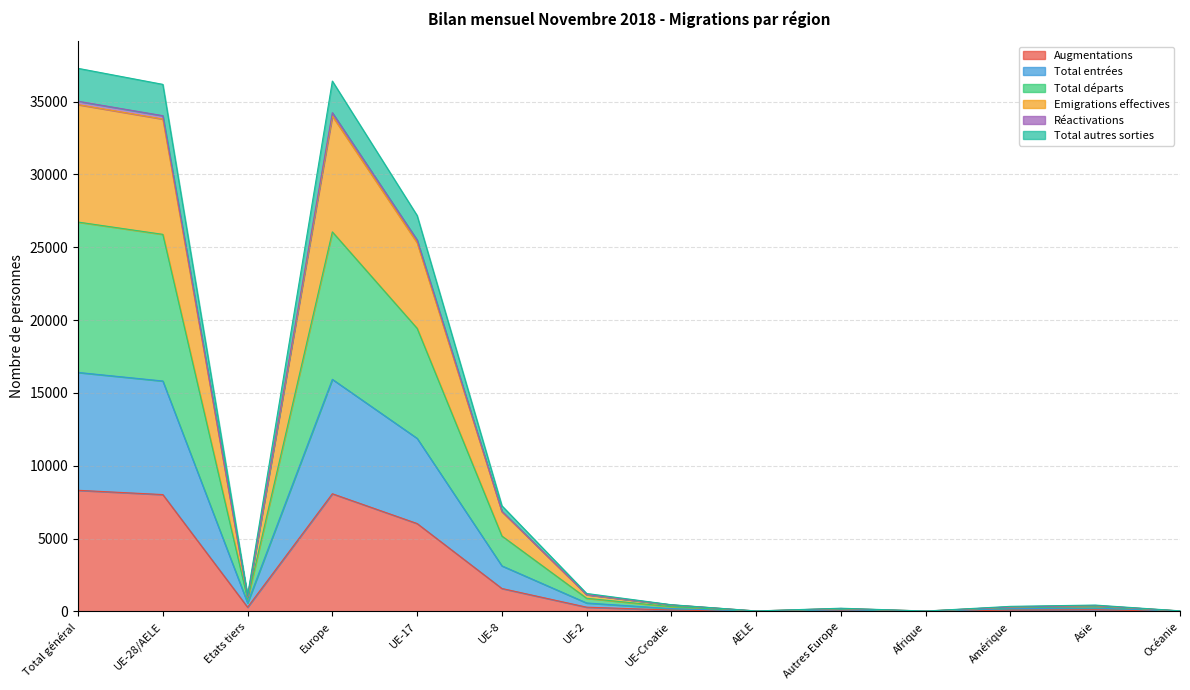

At which label does Total autres sorties first exceed 843?

Total général